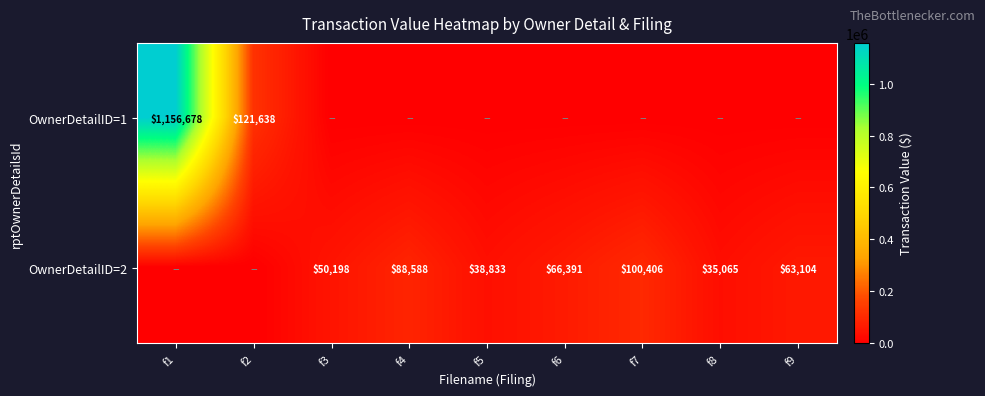

At how many categories does at least one series exceed 819342?

1